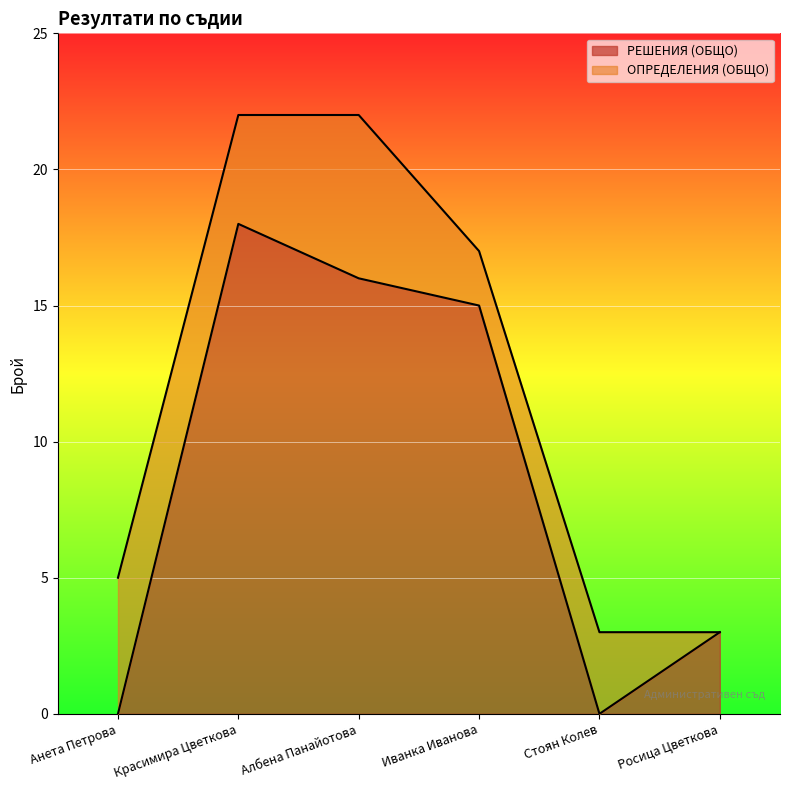

What is the change in value from Красимира Цветкова to Иванка Иванова?

-3